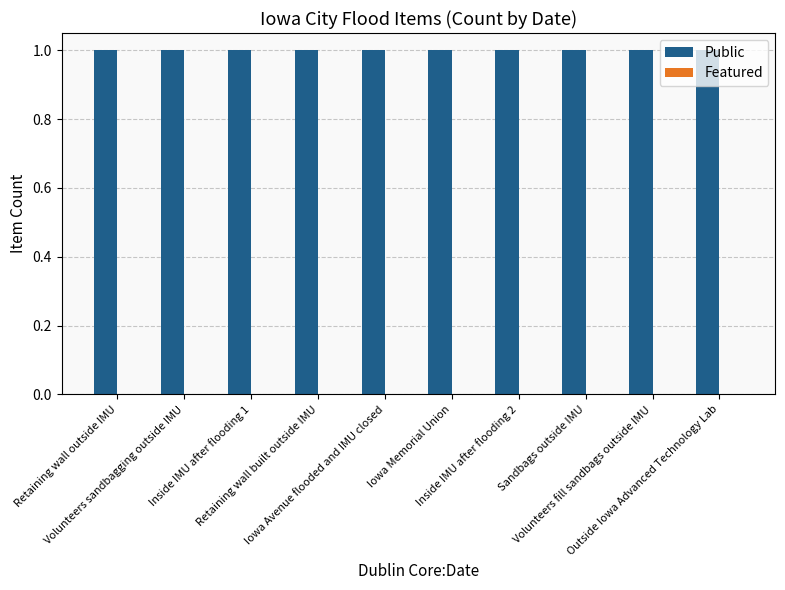

What is the label of the 6th bar from the right?

Iowa Avenue flooded and IMU closed